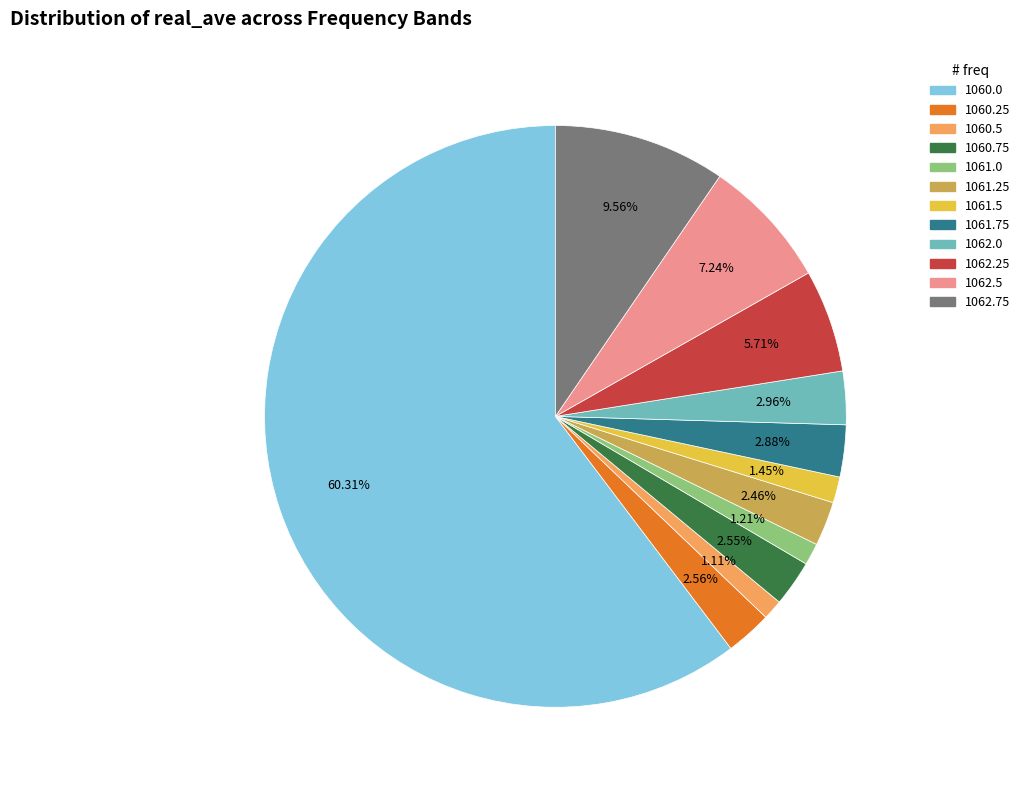

What percentage is the 1060.5 slice, to the nearest percent?

1%